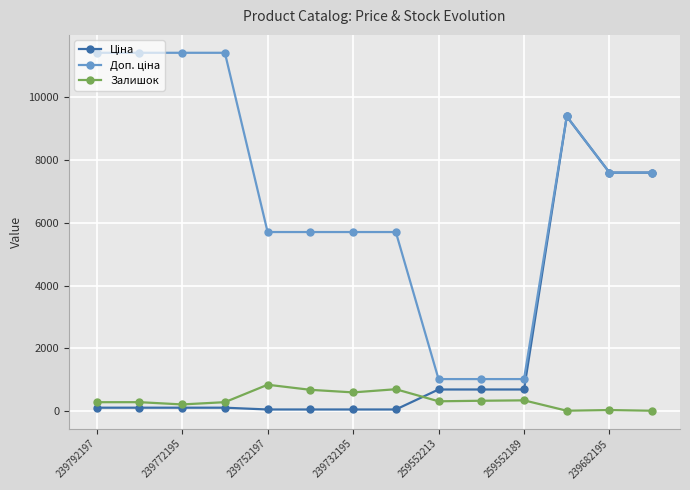

What is the value of the Залишок point at the 1st from the left?

289.0